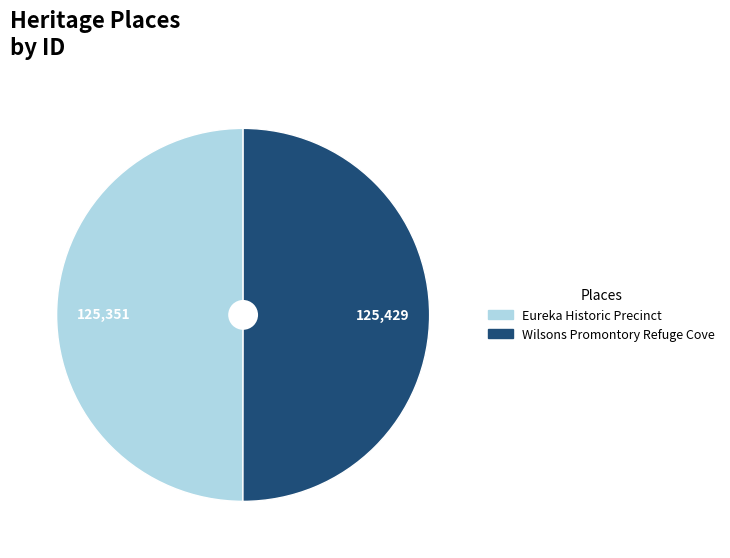

Combined, do Wilsons Promontory Refuge Cove and Eureka Historic Precinct account for over 50%?

Yes